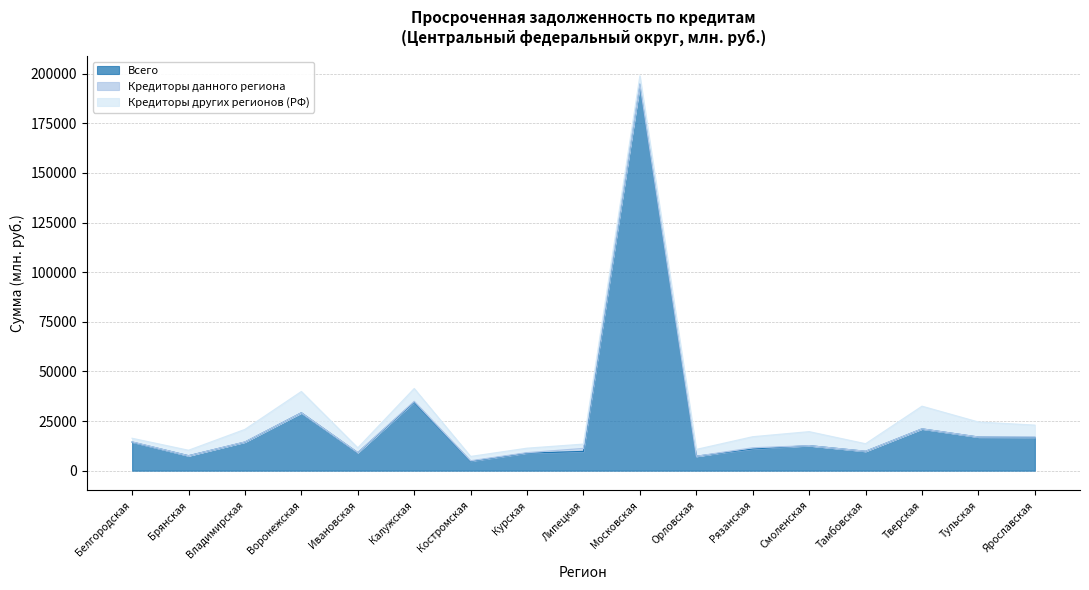

What position from the right is Курская?

10